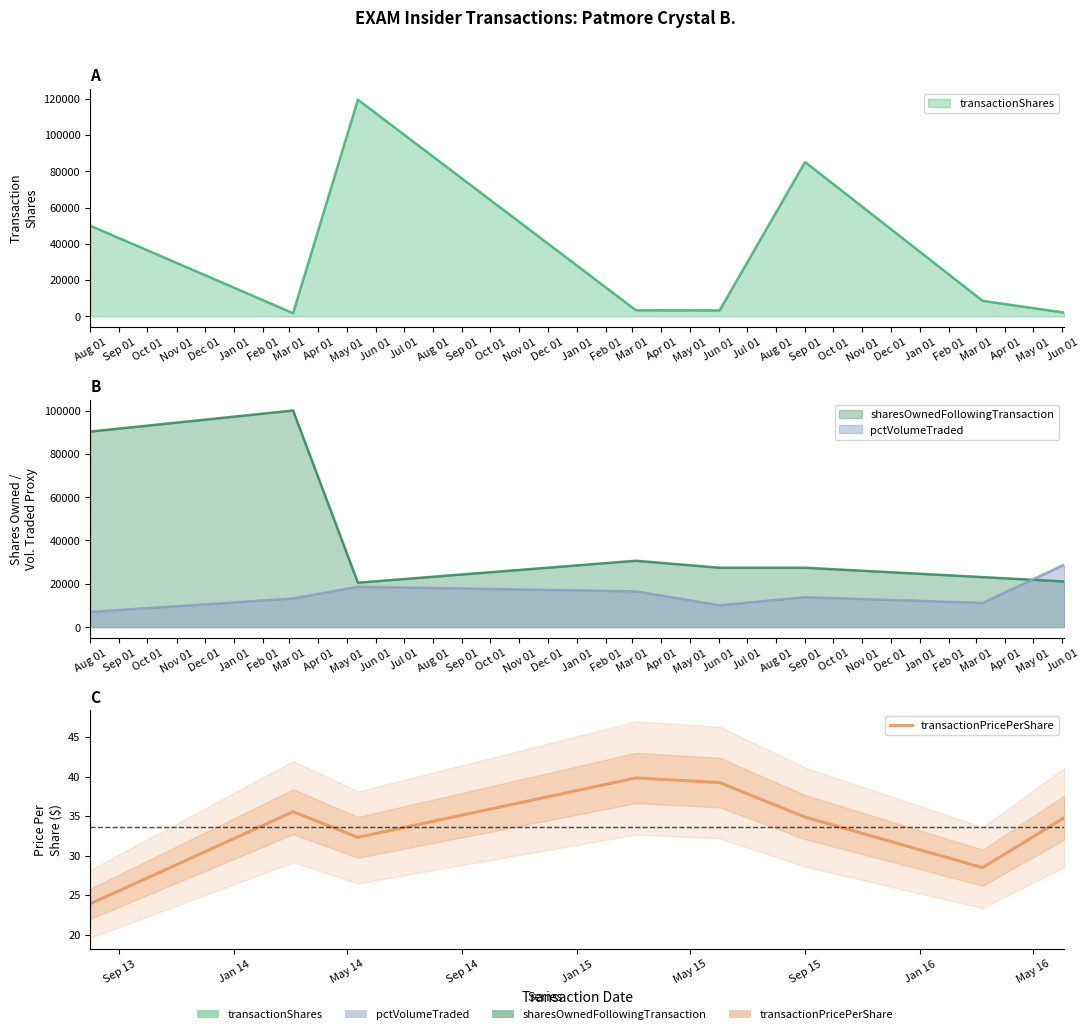

Where is the data nearest to the value 31?

Oct 01